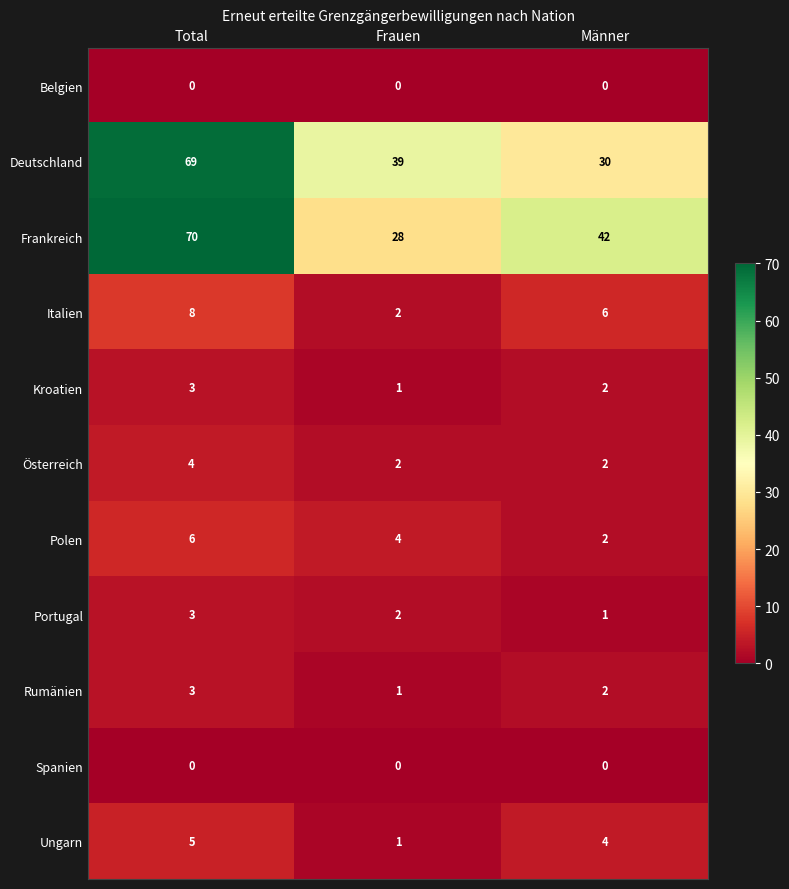

What is the greatest value displayed?

70